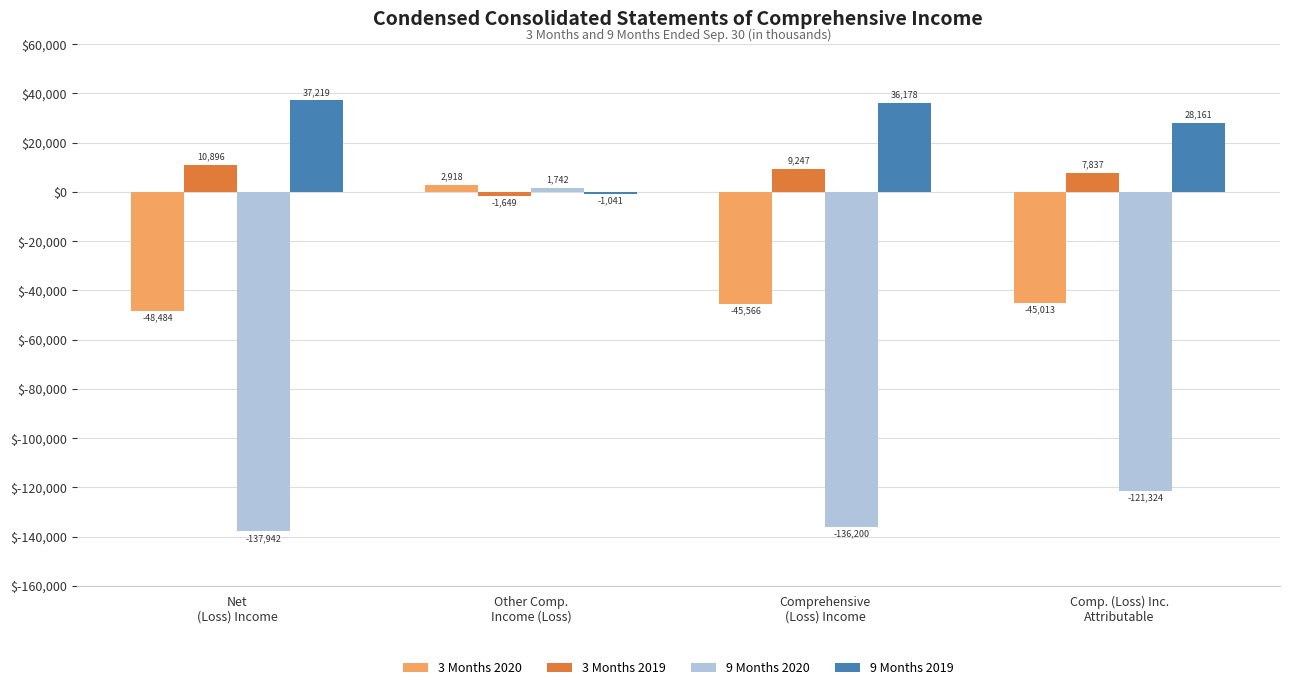

The 9 Months 2019 series shows 20327 at Comprehensive
(Loss) Income. True or false?

False